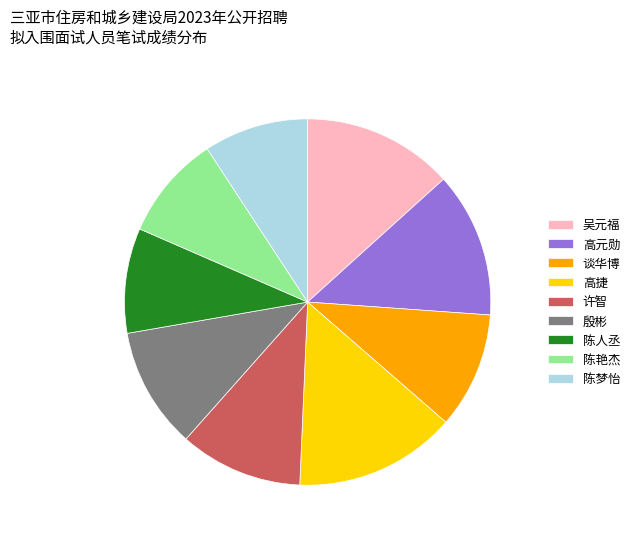

Approximately how many times larger is the value at 高捷 compared to 高元勋?

1.1